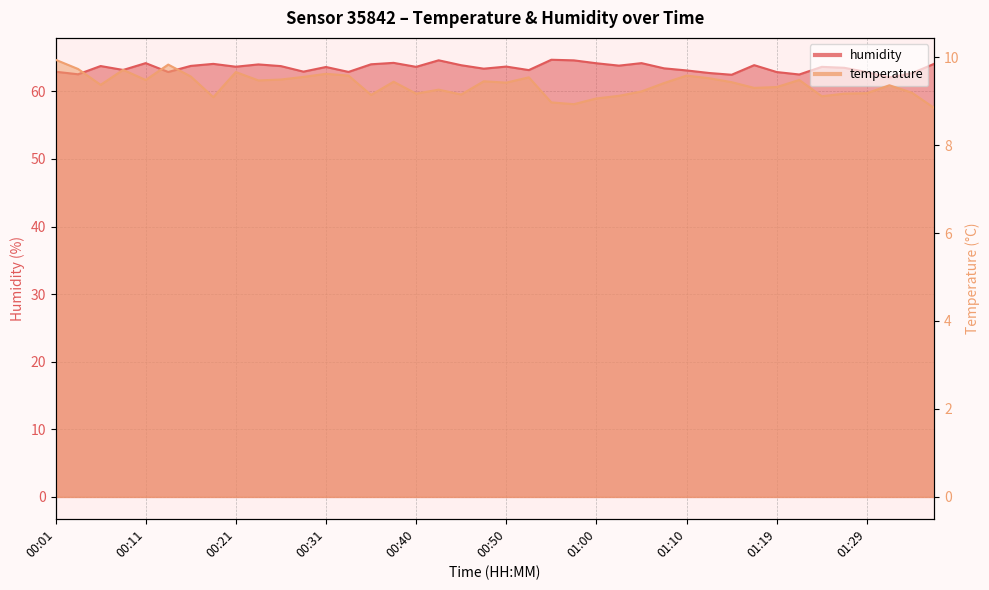

What is the difference between the second highest and second lowest values in the temperature series?

0.9